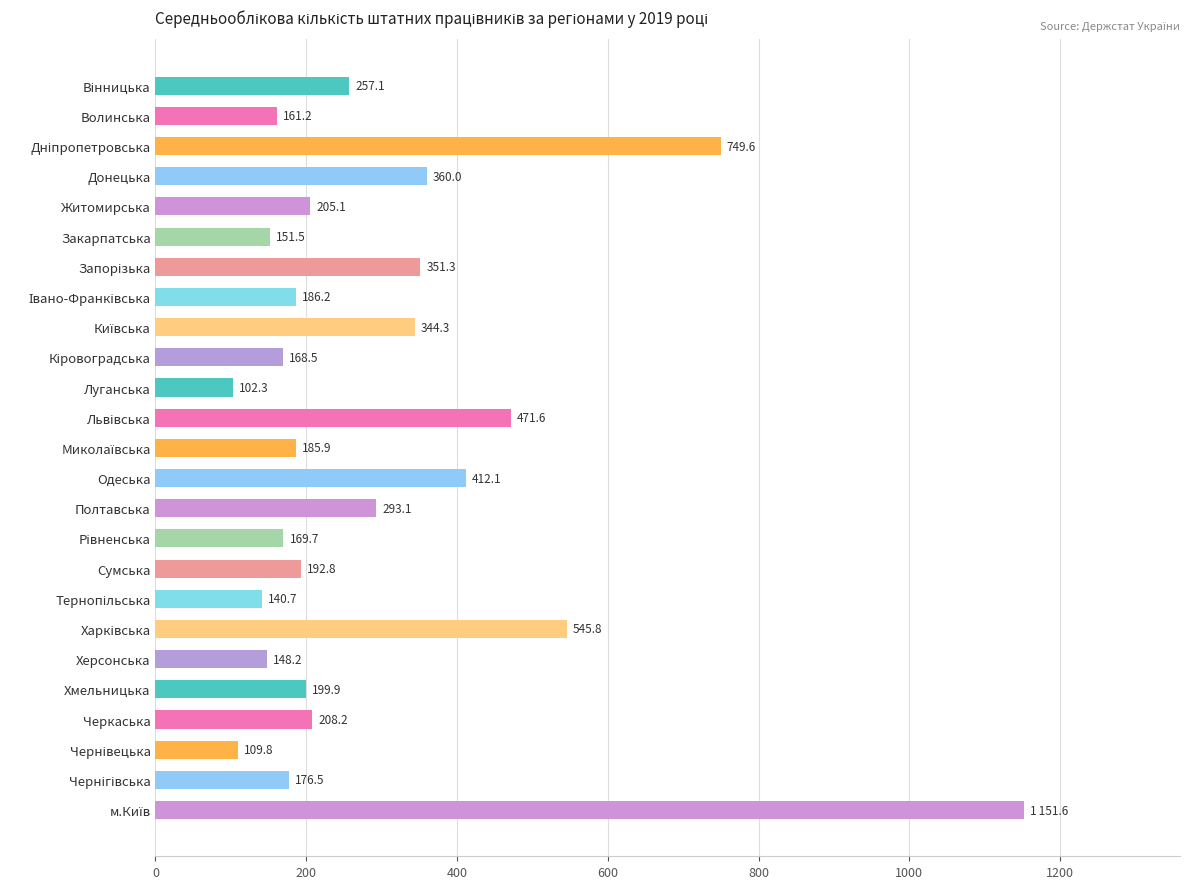

What is the average value?

297.7